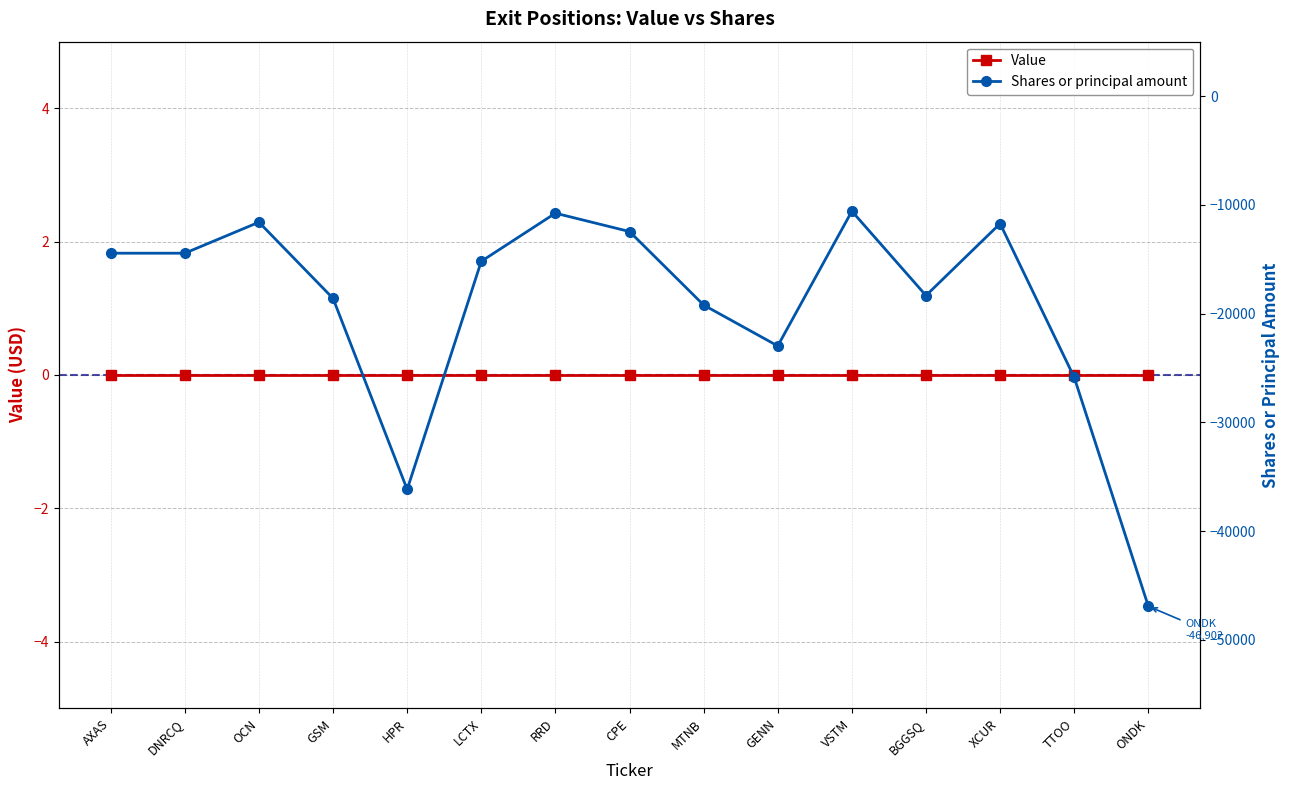

True or false: Value and Shares or principal amount cross at least once.

False